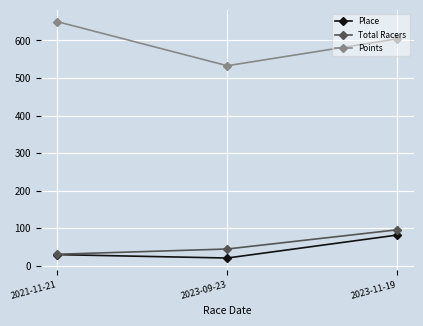

Reading left to right, extract all data points from this chart.

Place: 2021-11-21=30.0	2023-09-23=21.0	2023-11-19=82.0
Total Racers: 2021-11-21=31.0	2023-09-23=45.0	2023-11-19=96.0
Points: 2021-11-21=649.7	2023-09-23=532.6	2023-11-19=604.1